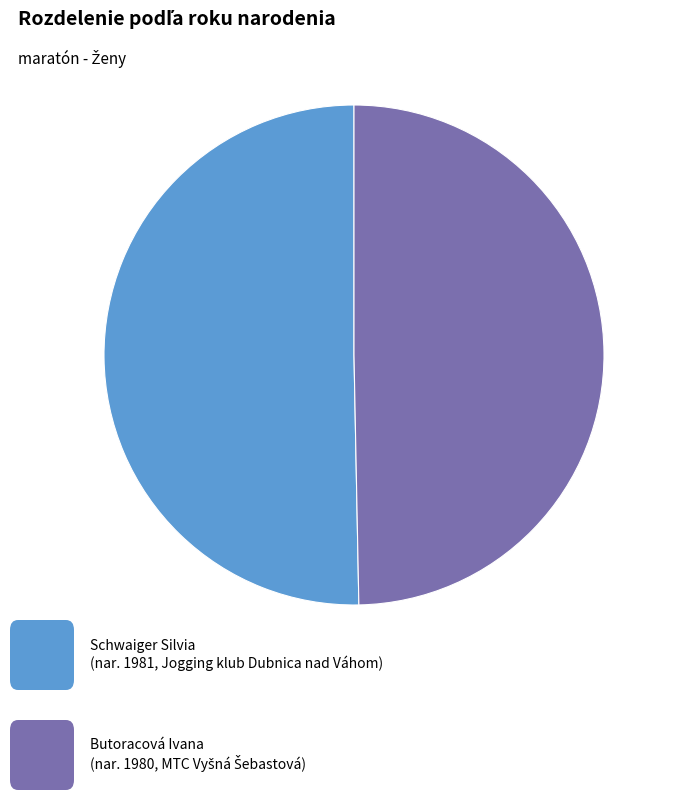

Does any single category account for the majority?

Yes